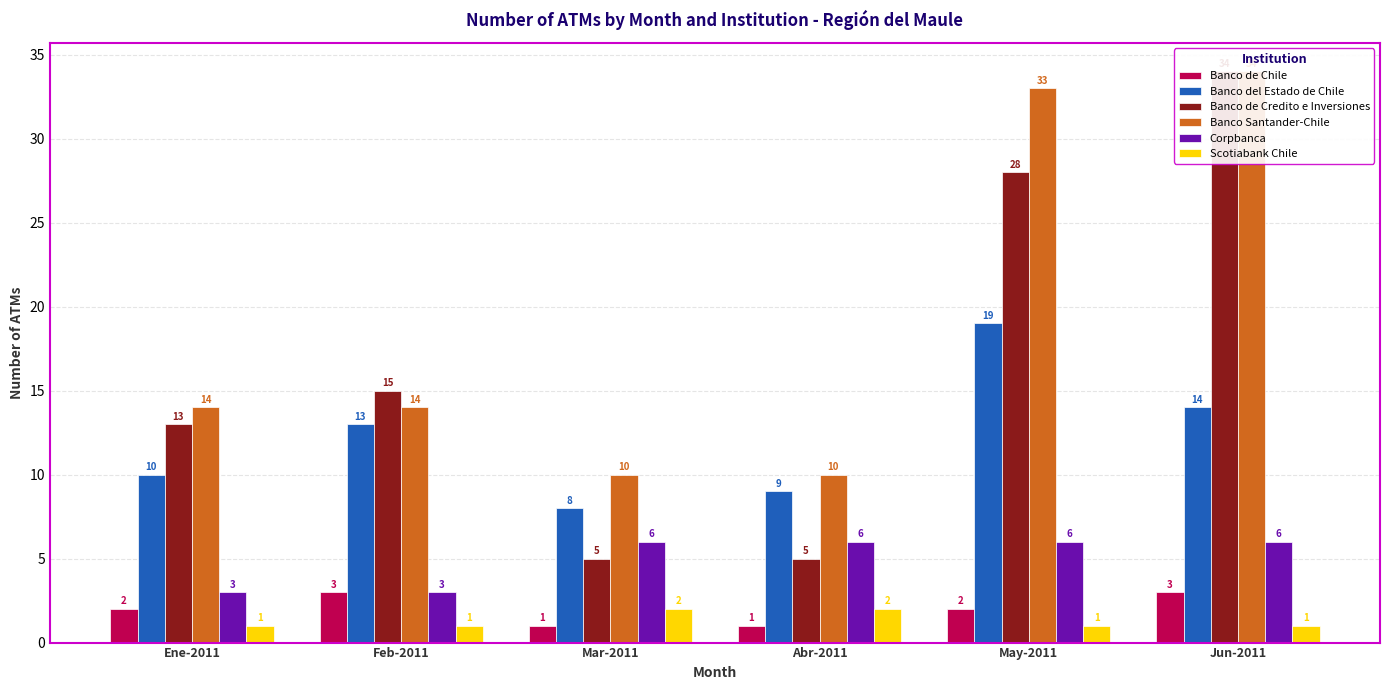

Which category has the lowest value across all series?

Mar-2011